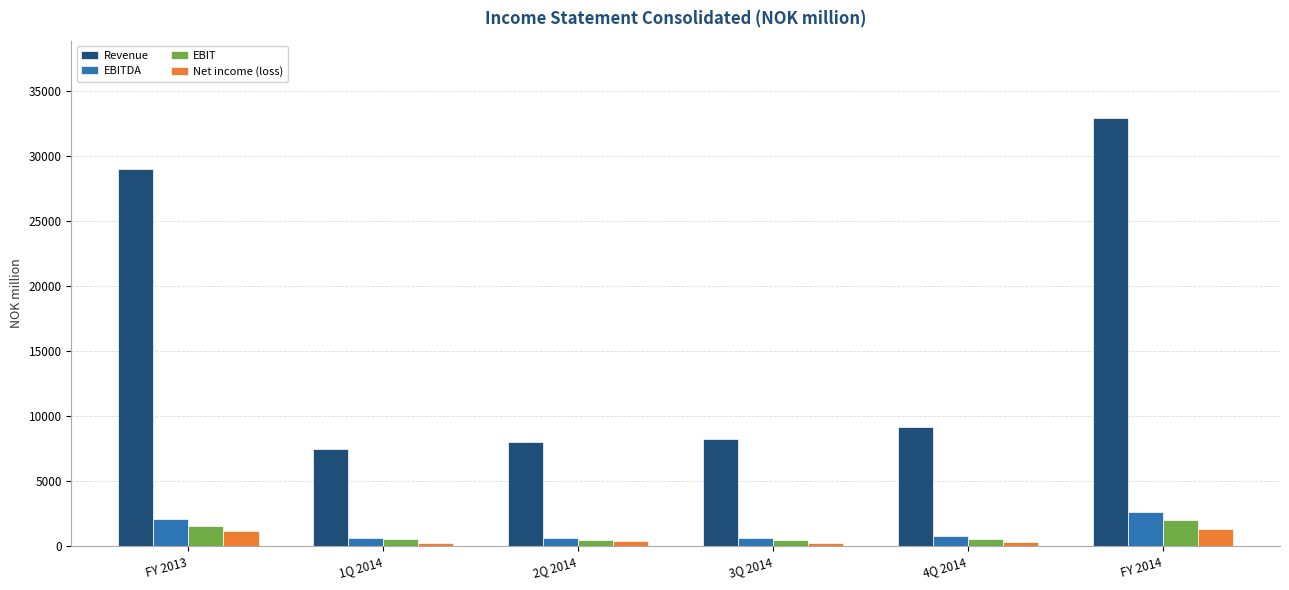

At which label is EBITDA closest to 1641?

FY 2013